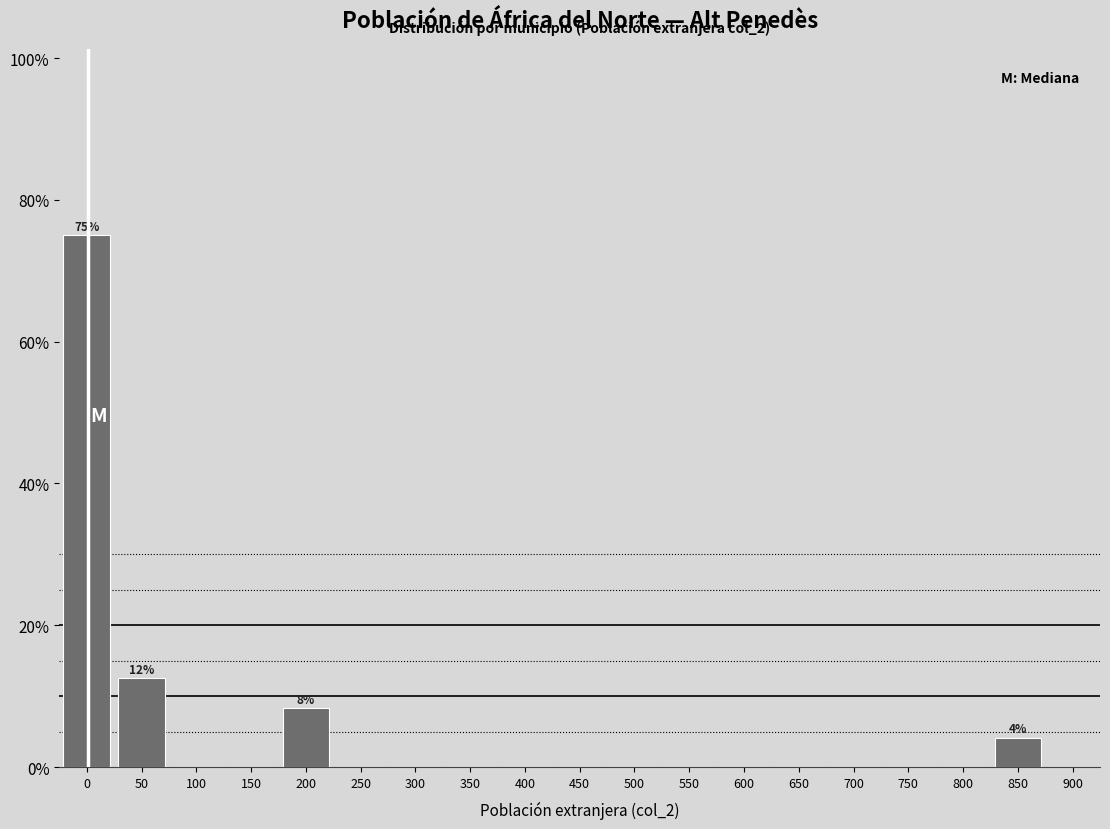

Reading right to left, transcribe all the data shown in this chart.

900=0.0	850=4.2	800=0.0	750=0.0	700=0.0	650=0.0	600=0.0	550=0.0	500=0.0	450=0.0	400=0.0	350=0.0	300=0.0	250=0.0	200=8.3	150=0.0	100=0.0	50=12.5	0=75.0